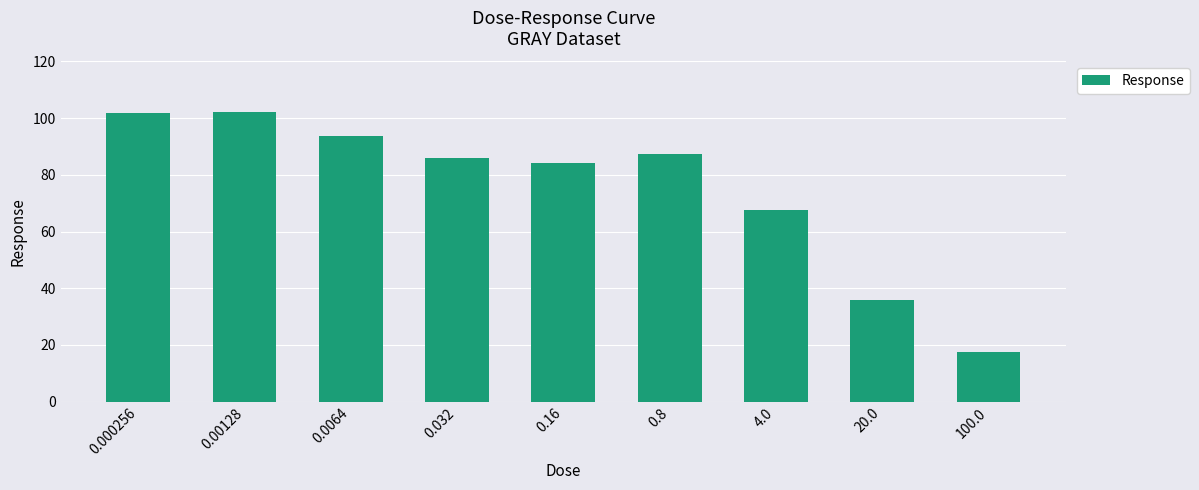

Where is the data nearest to the value 59?

4.0